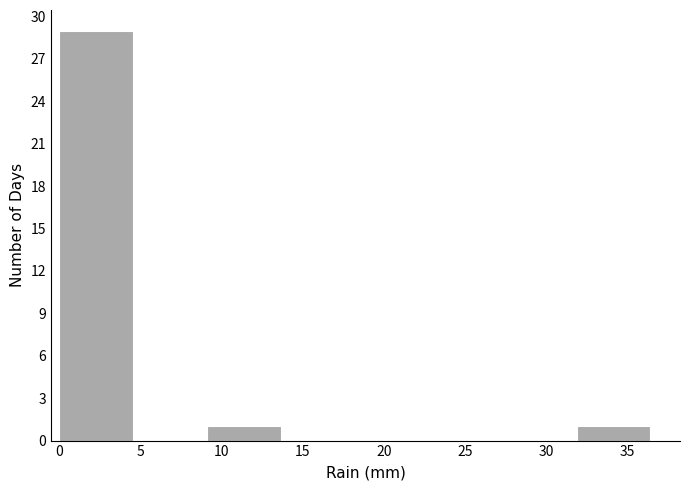

Reading left to right, list every bar in this chart as the range it spans on the x-axis followed by its height. Neither the bar edges nor the heights are printed on the chart, so give them approximately, as read against the axes.

0.00 to 4.55: 29
4.55 to 9.10: 0
9.10 to 13.65: 1
13.65 to 18.20: 0
18.20 to 22.75: 0
22.75 to 27.30: 0
27.30 to 31.85: 0
31.85 to 36.40: 1